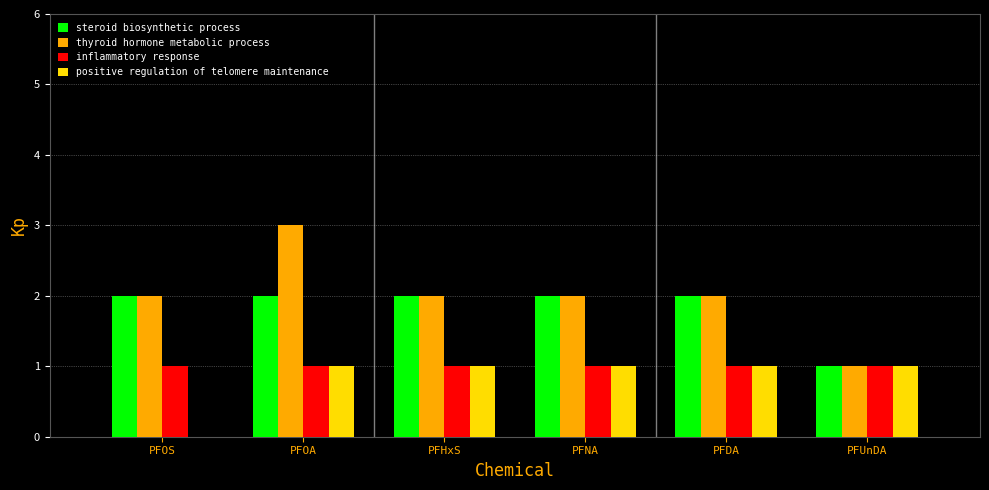

Reading right to left, extract all data points from this chart.

steroid biosynthetic process: PFUnDA=1	PFDA=2	PFNA=2	PFHxS=2	PFOA=2	PFOS=2
thyroid hormone metabolic process: PFUnDA=1	PFDA=2	PFNA=2	PFHxS=2	PFOA=3	PFOS=2
inflammatory response: PFUnDA=1	PFDA=1	PFNA=1	PFHxS=1	PFOA=1	PFOS=1
positive regulation of telomere maintenance: PFUnDA=1	PFDA=1	PFNA=1	PFHxS=1	PFOA=1	PFOS=0